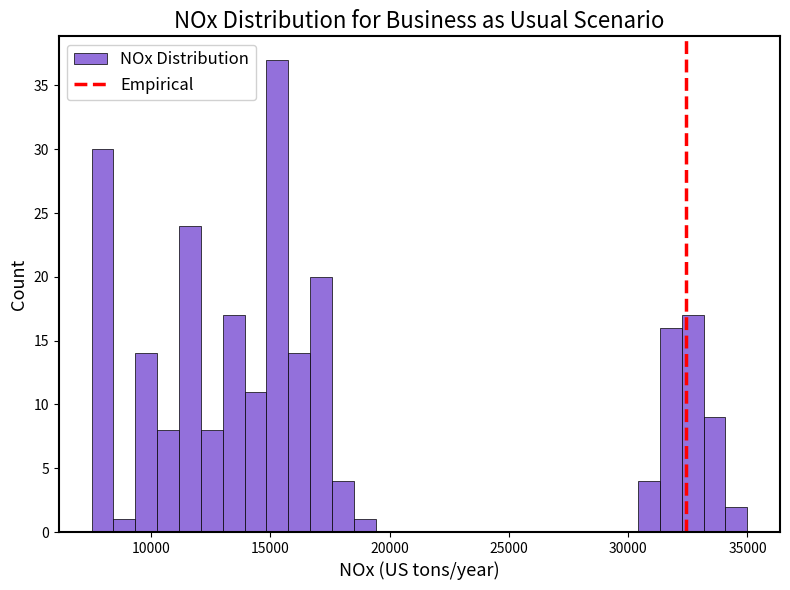

Around what value on the x-axis is the tallest bar? Give the approximate position of its centre, as read against the axis.

15500